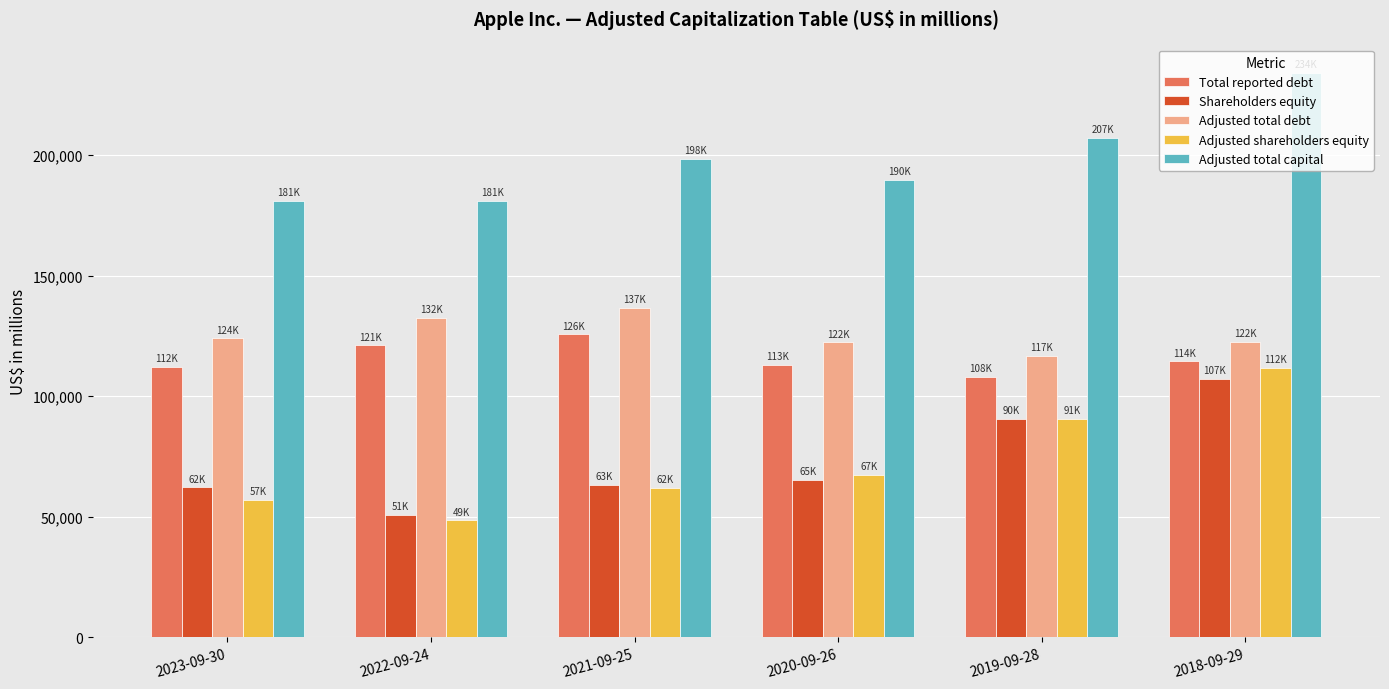

Does the chart contain any negative values?

No